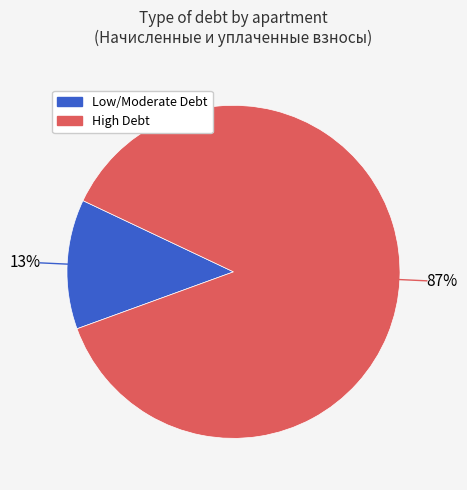

Between Low/Moderate Debt and High Debt, which is larger?

High Debt